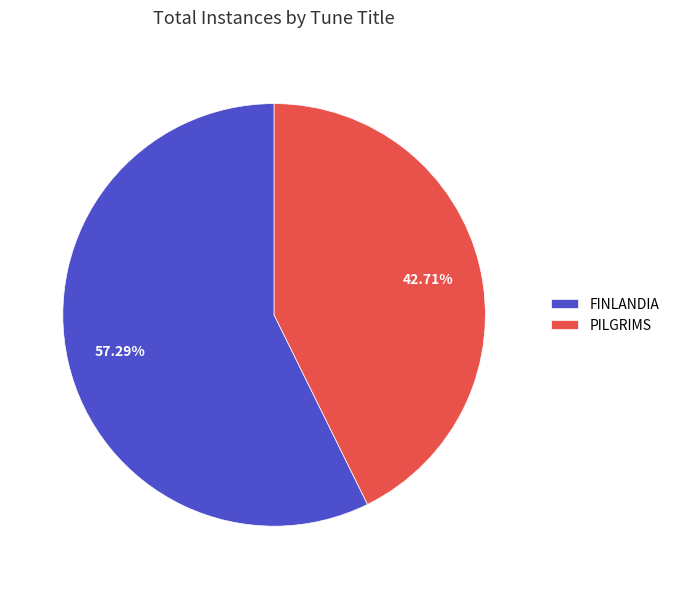

To the nearest percent, what portion does PILGRIMS represent?

43%